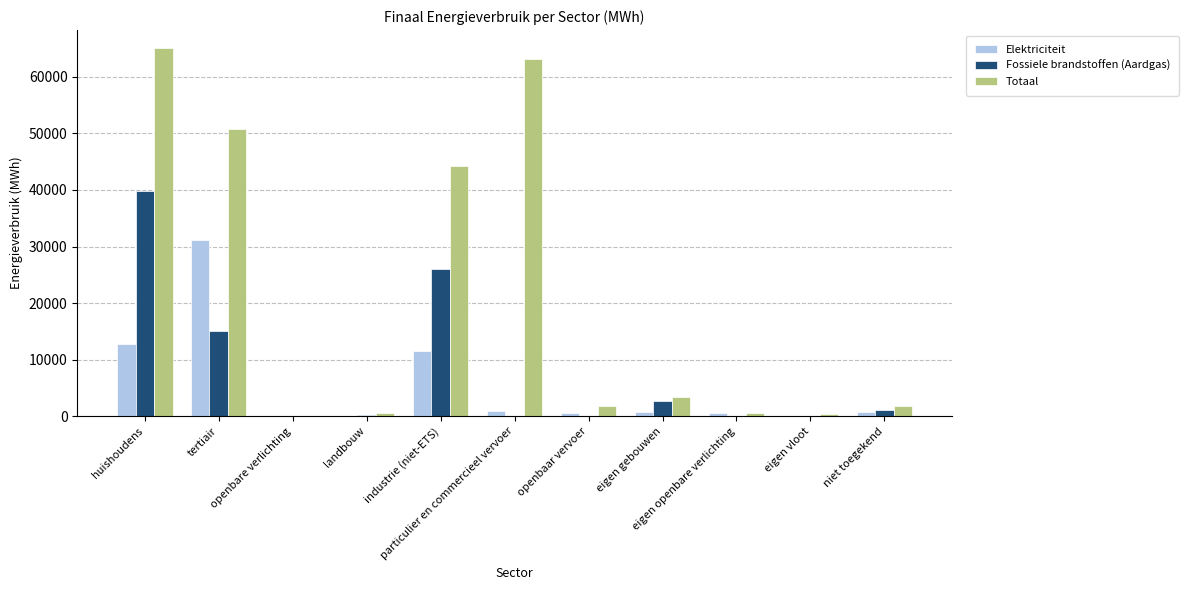

What is the sum of all Elektriciteit values?

59091.5